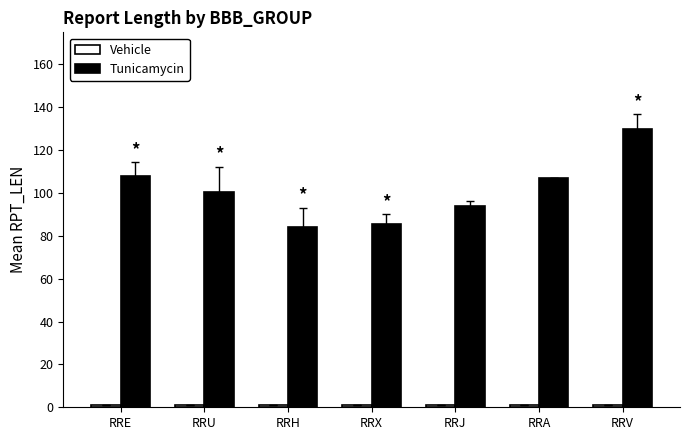

What is the smallest value displayed?

1.0